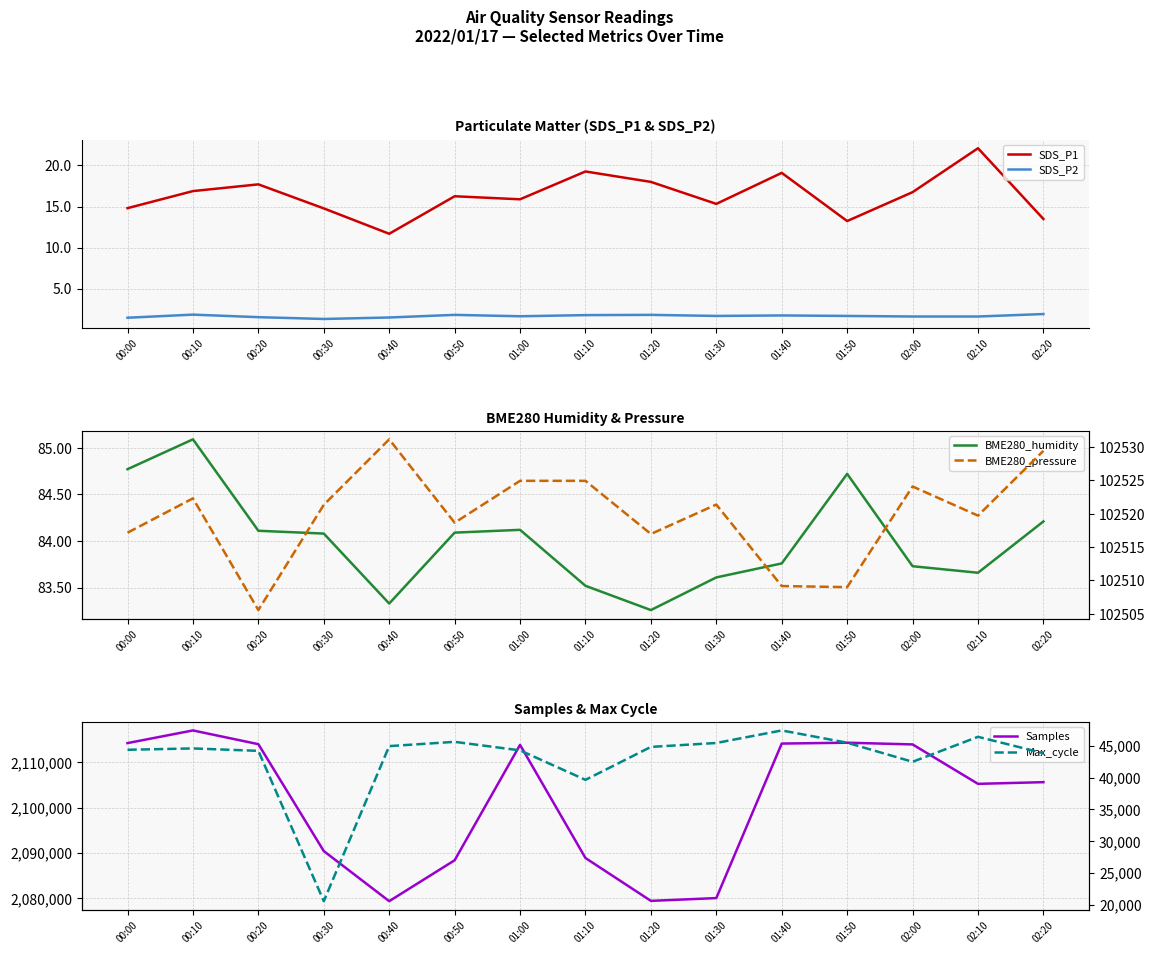

At which category does the chart reach its peak across all series?

00:10